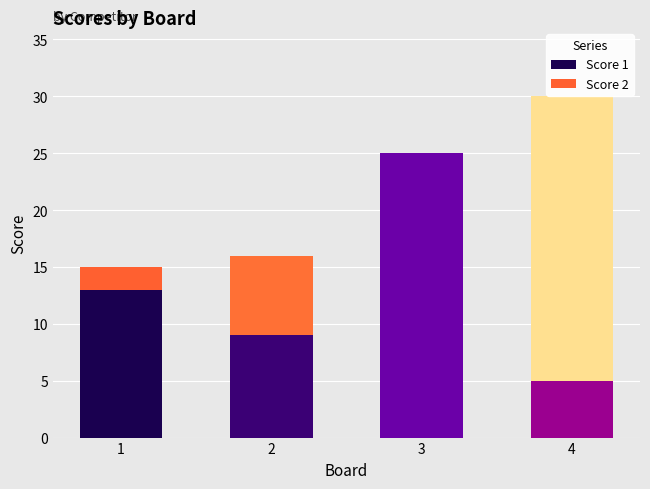

At which category is the sum across all series the highest?

4